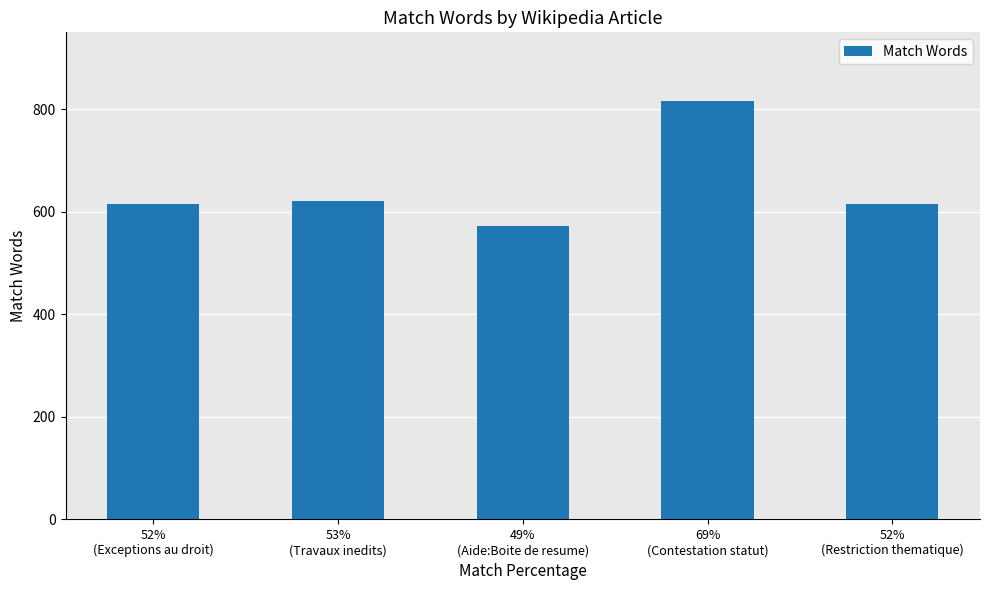

Which category has the lowest value across all series?

49%
(Aide:Boite de resume)